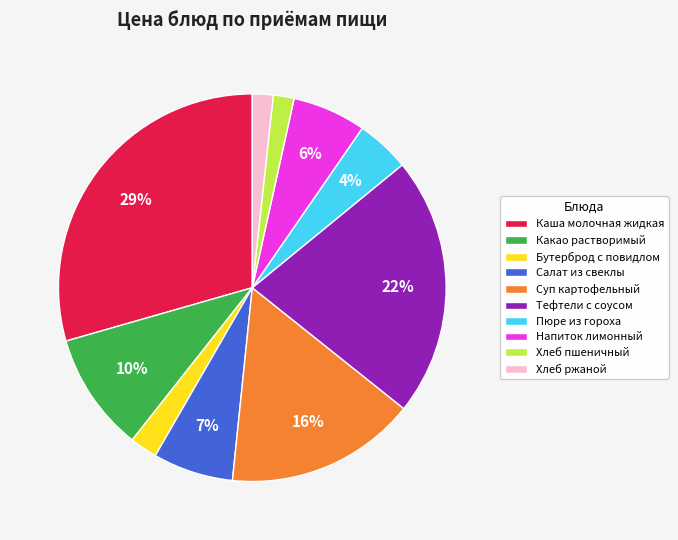

To the nearest percent, what is the average slice percentage?

10%